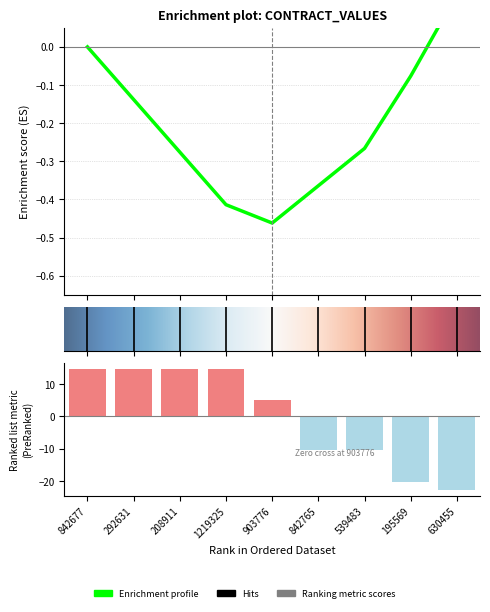

Read the value at 1219325.

14.6